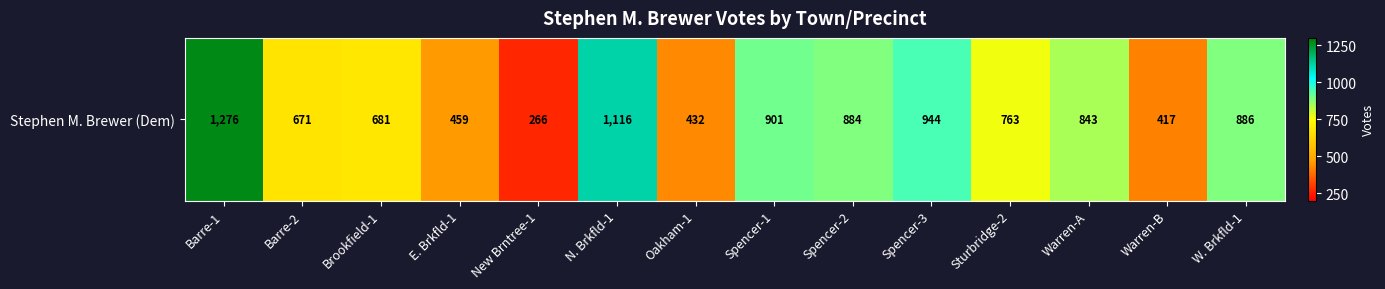

What is the ratio of the value at Spencer-2 to the value at W. Brkfld-1?

1.0